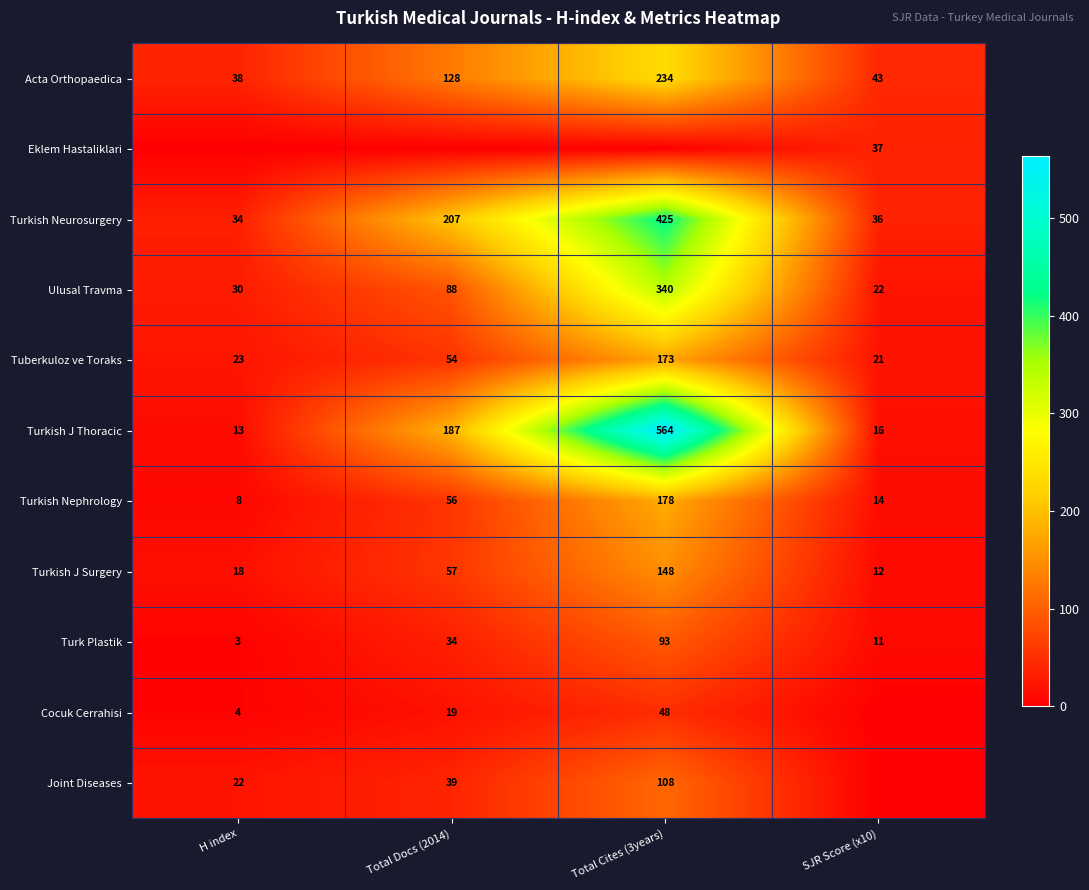

Rank the categories by Tuberkuloz ve Toraks value from highest to lowest.

Total Cites (3years), Total Docs (2014), H index, SJR Score (x10)